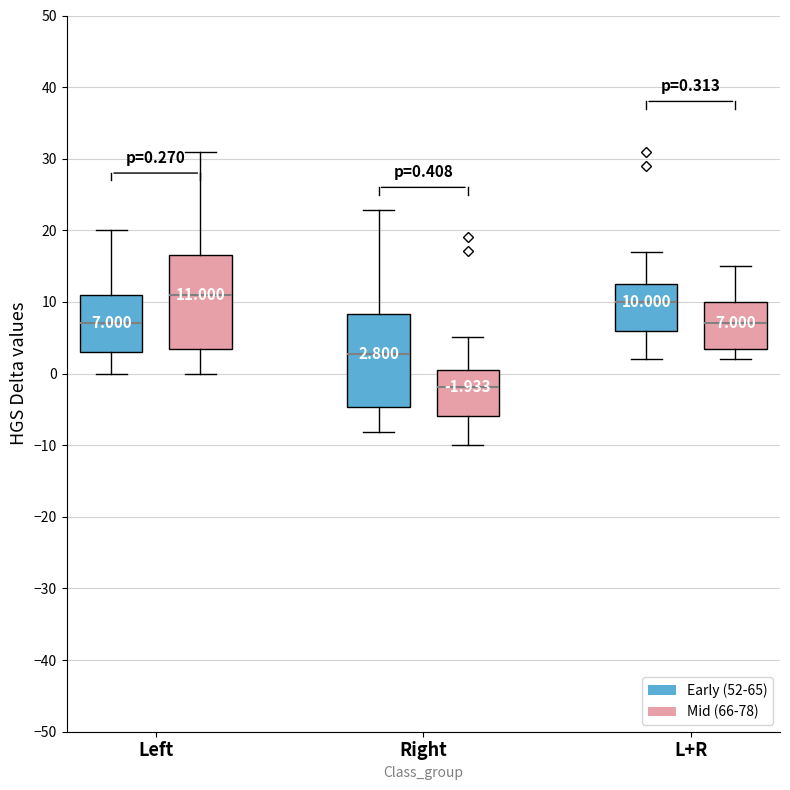

Which box's median line is the lowest?

Right (Mid (66-78))